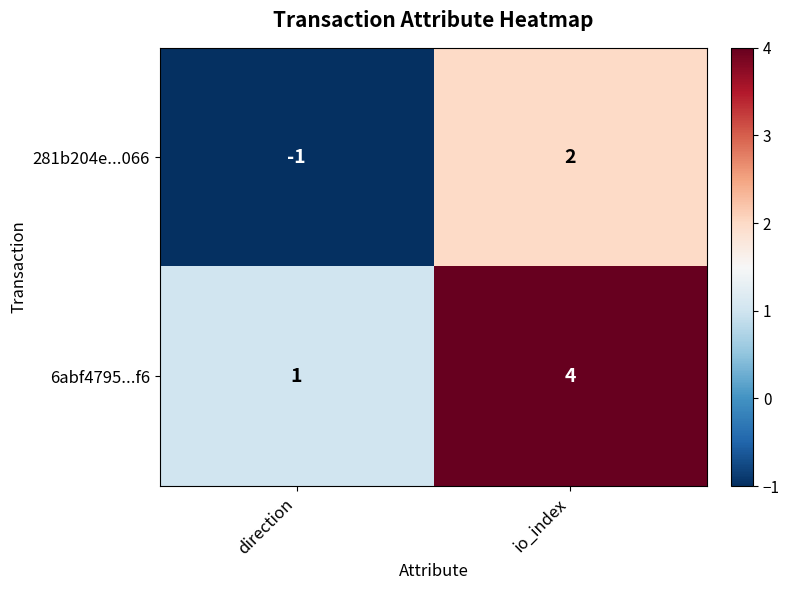

At which category is the sum across all series the highest?

io_index